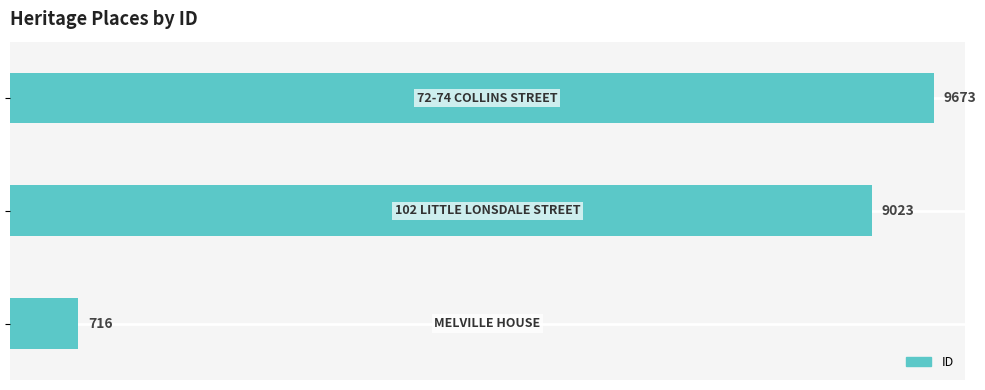

What is the maximum value shown in the chart?

9673